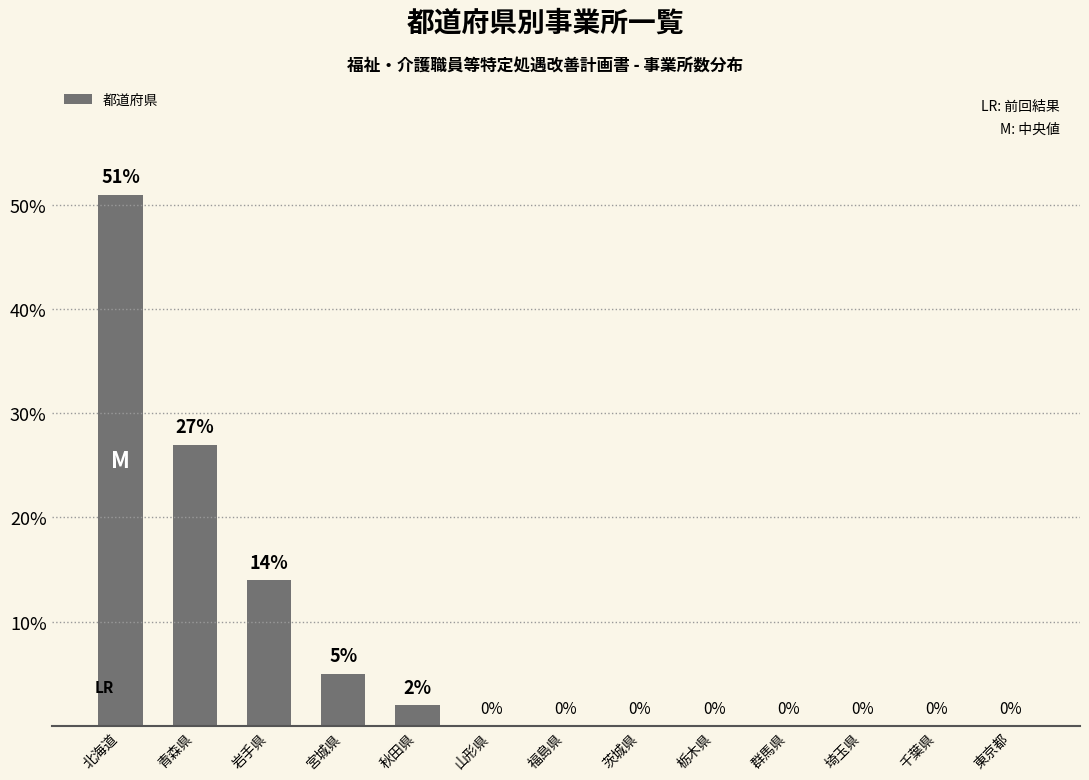

What is the greatest value displayed?

51